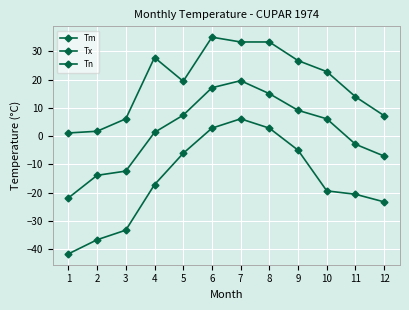

Which series has the largest range (max minus min)?

Tn